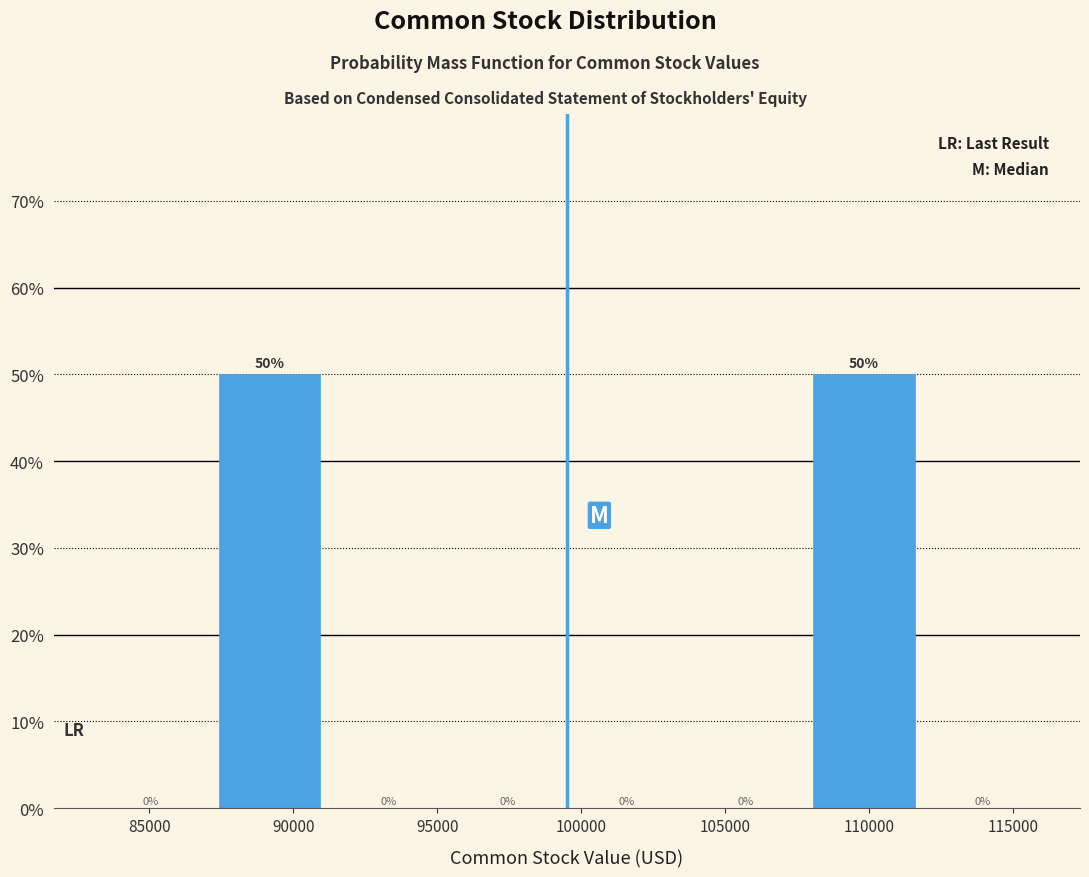

Reading left to right, transcribe this chart: for each bar, give the range it covers on the x-axis and its height. The bar edges are not printed on the chart, so give them approximately, as read against the axis.

83000 to 87000: 0
87000 to 91500: 50
91500 to 95500: 0
95500 to 99500: 0
99500 to 103500: 0
103500 to 108000: 0
108000 to 112000: 50
112000 to 116000: 0